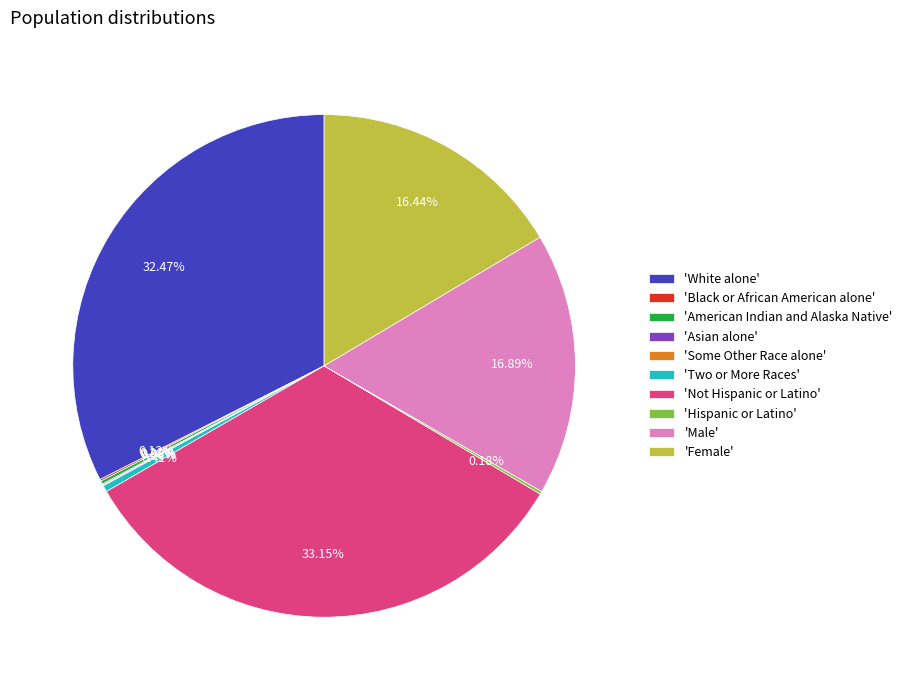

To the nearest percent, what is the difference between the largest and smallest slice percentages?

33%